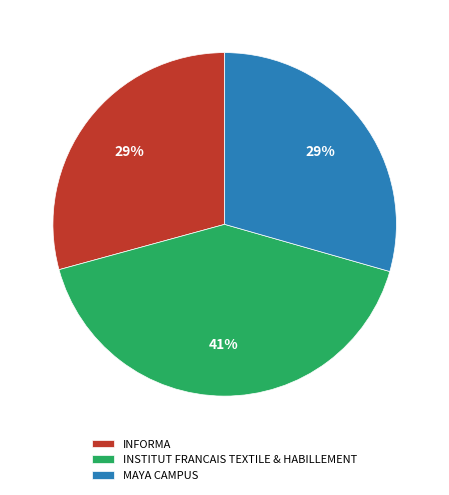

To the nearest percent, what is the average slice percentage?

33%